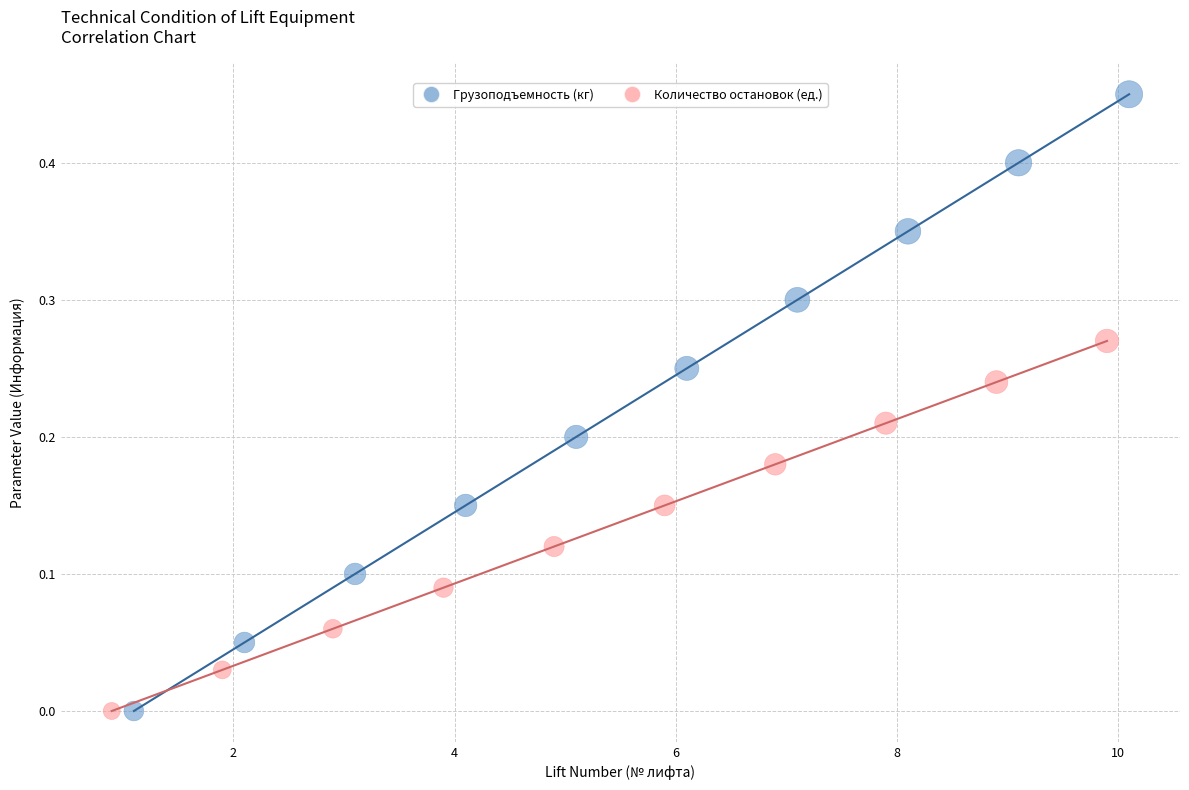

What are all the series names shown in the legend?

Грузоподъемность (кг), Количество остановок (ед.)